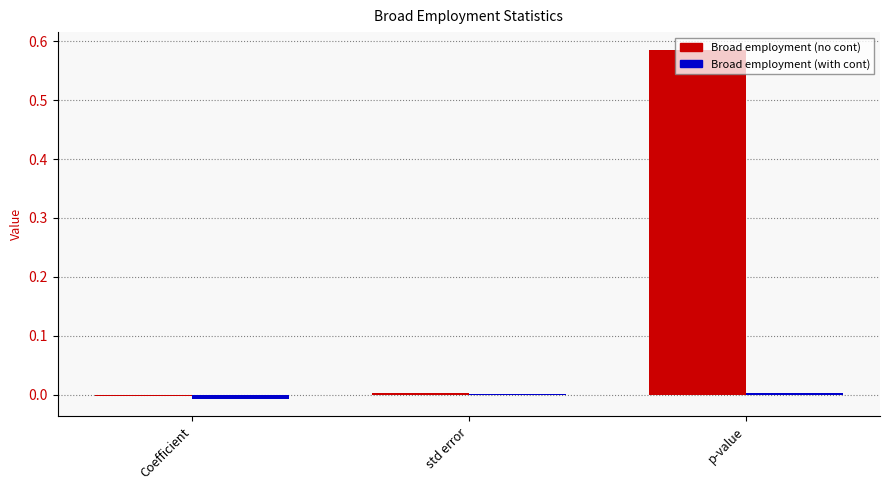

What is the average value of the Broad employment (no cont) series?

0.2